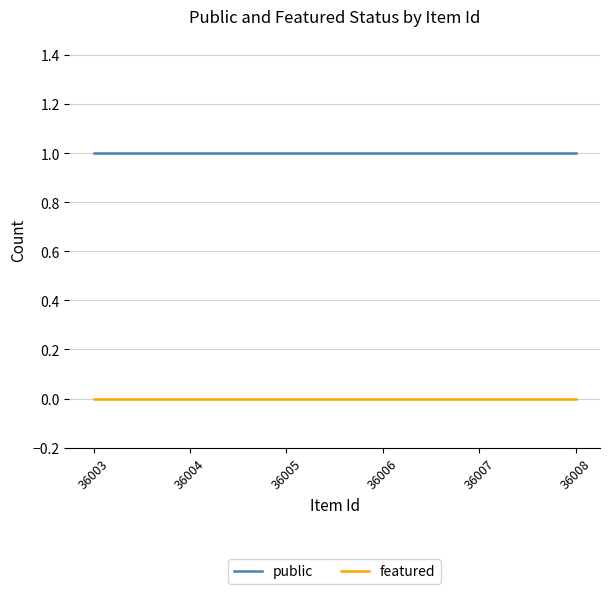

How many lines are shown in the chart?

2